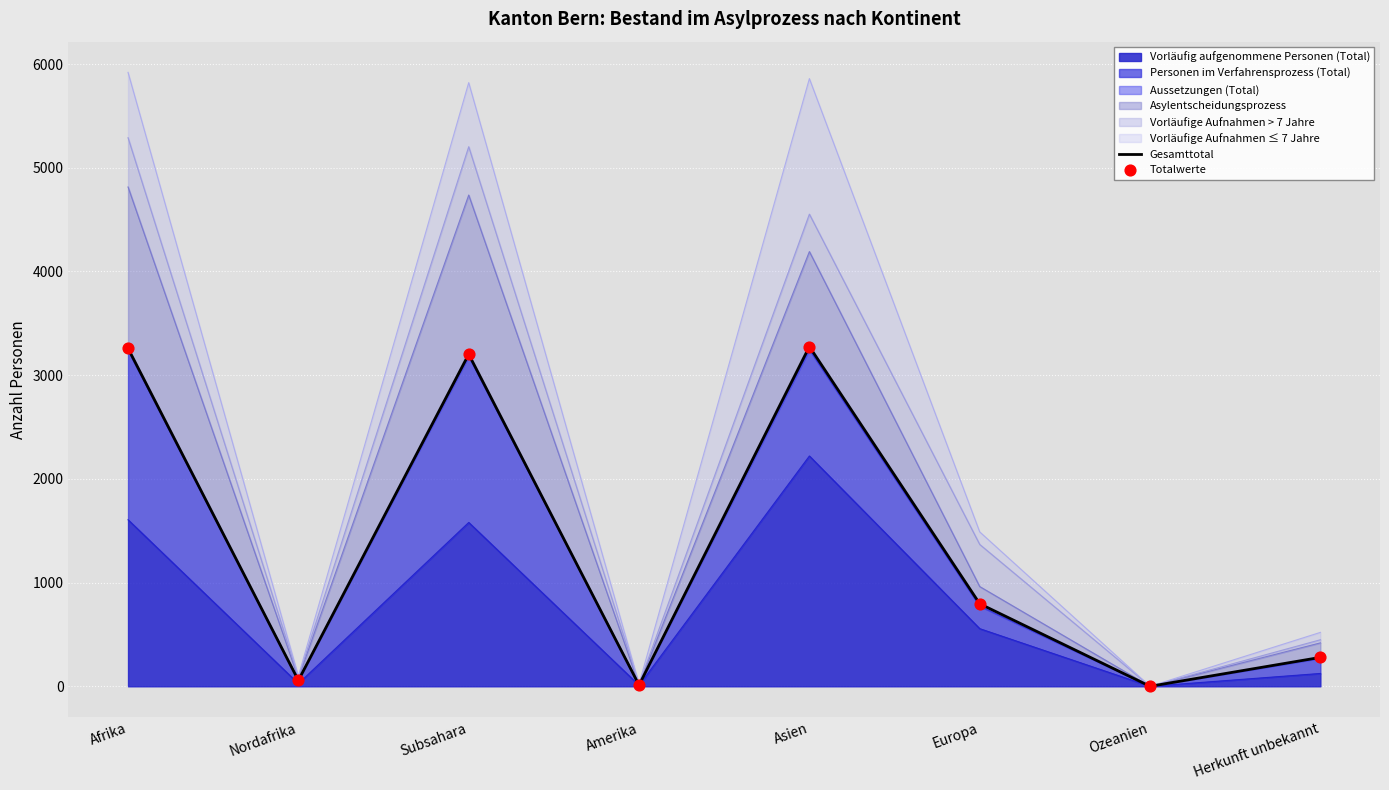

At how many categories does at least one series exceed 407?

4